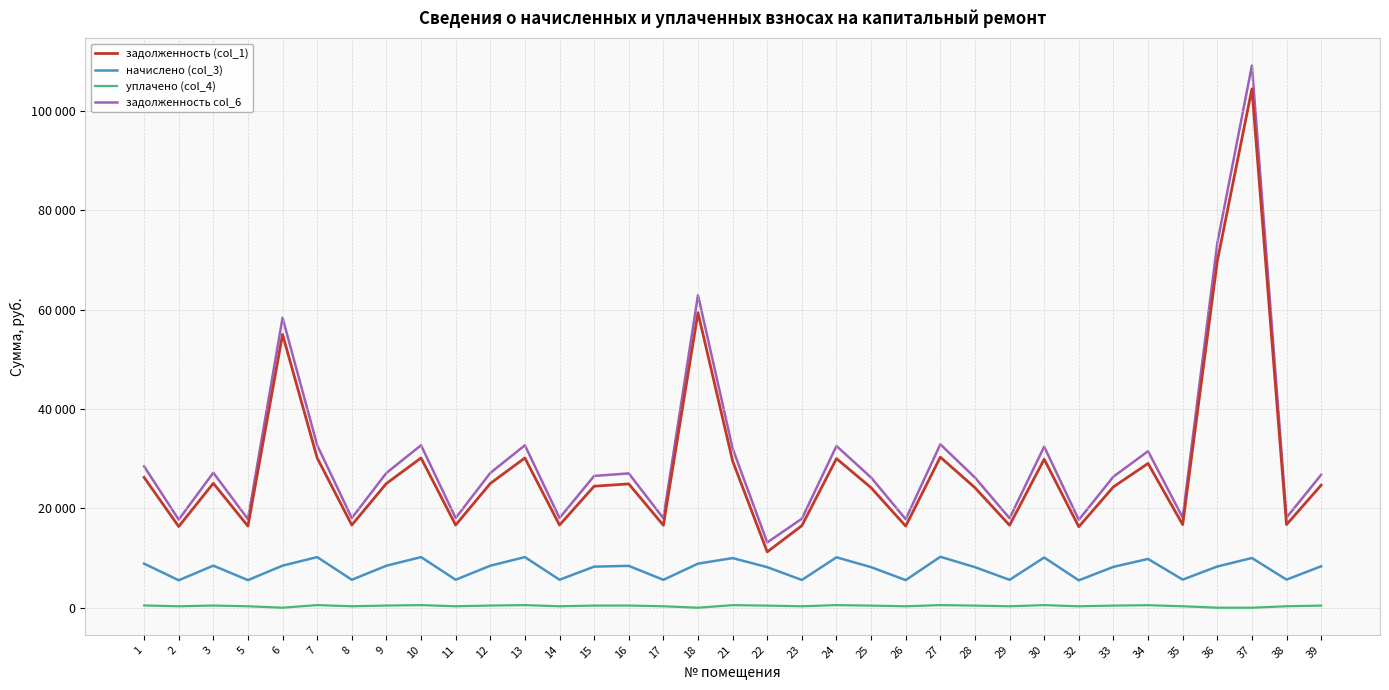

Does the chart display data point markers on the line(s)?

No